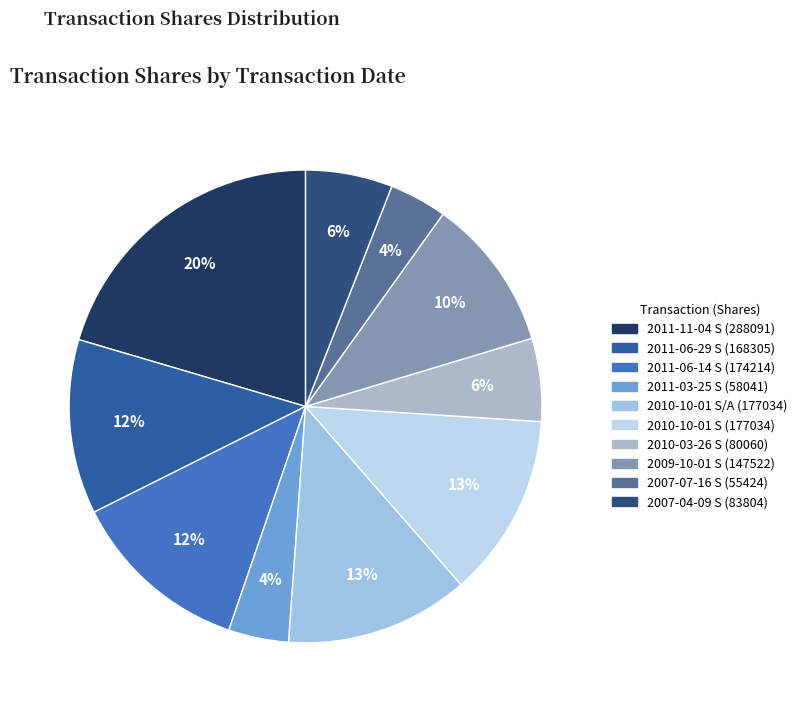

Is it true that 2011-06-14 S (174214) is 12% of the pie?

True